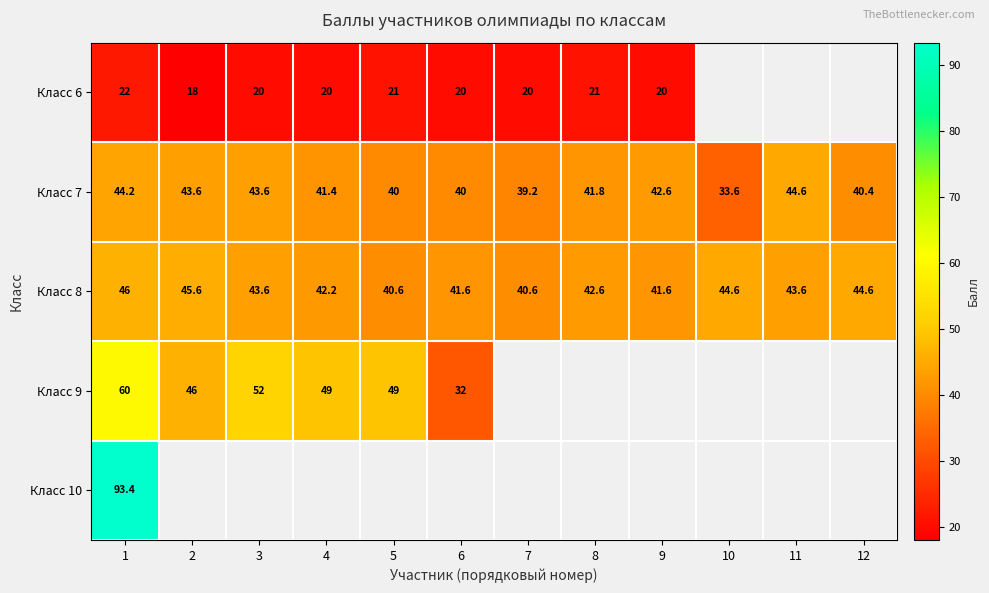

Which label corresponds to the smallest value in the chart?

2